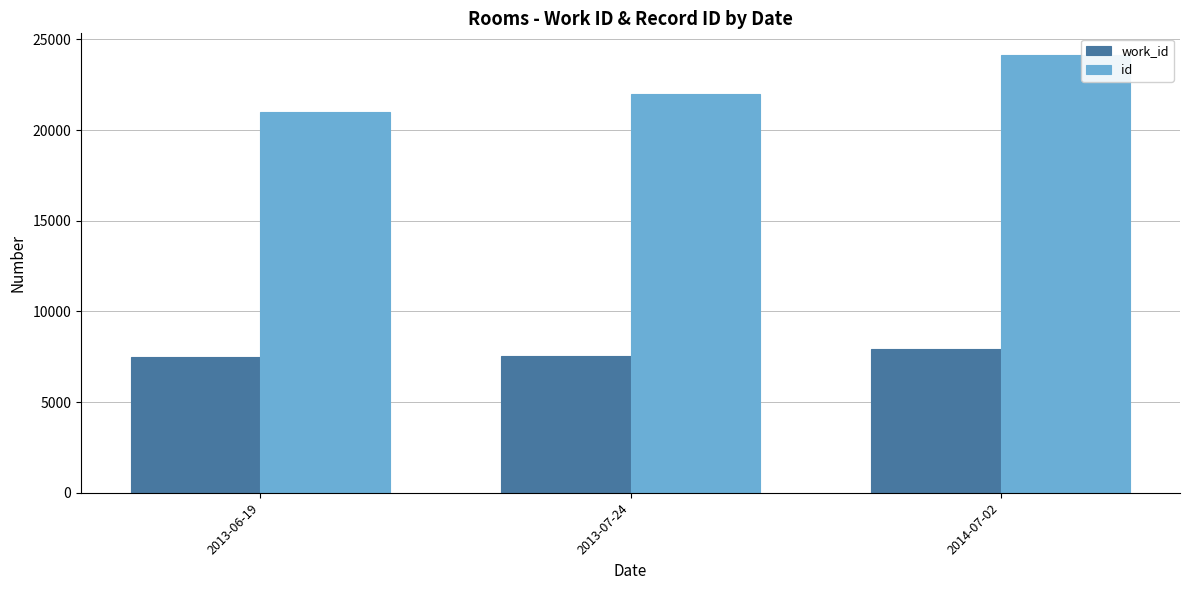

At 2013-06-19, list the series in order from largest to smallest.

id, work_id